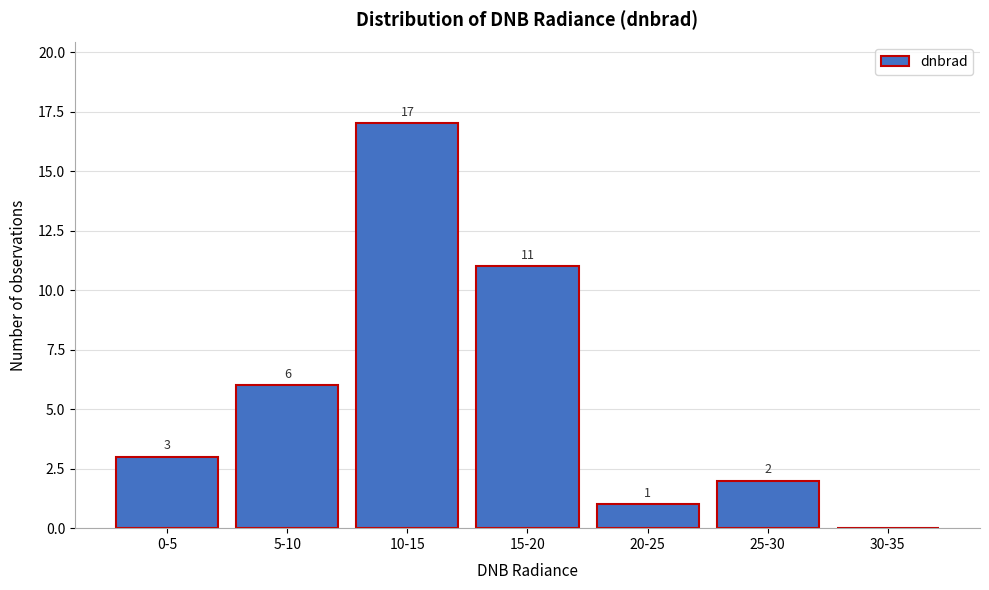

Reading left to right, transcribe all the data shown in this chart.

0-5=3	5-10=6	10-15=17	15-20=11	20-25=1	25-30=2	30-35=0